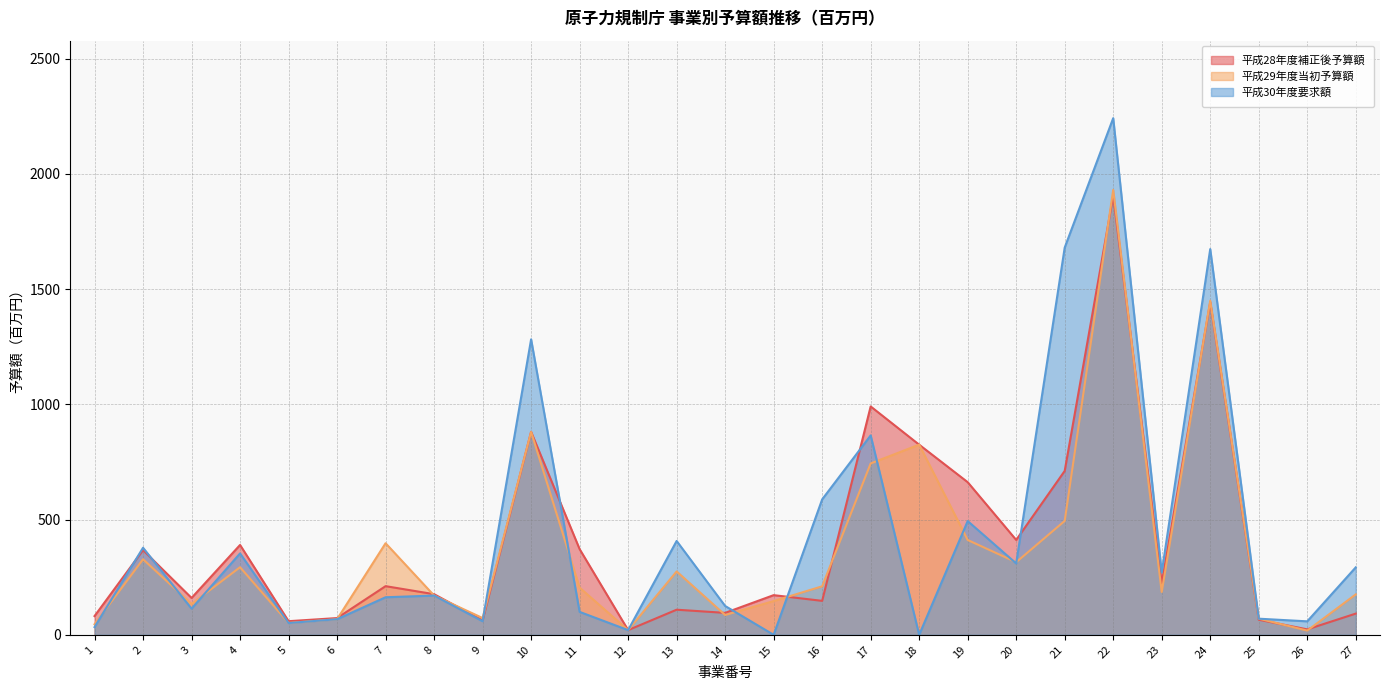

Reading left to right, list all the values displayed in this chart.

平成28年度補正後予算額: 1=81.3	2=367.6	3=160.0	4=389.9	5=59.1	6=72.6	7=211.1	8=176.3	9=62.5	10=880.8	11=371.9	12=20.4	13=109.0	14=95.2	15=172.1	16=147.3	17=991.0	18=825.1	19=662.4	20=411.7	21=711.2	22=1905.0	23=223.9	24=1443.3	25=65.5	26=23.7	27=92.1
平成29年度当初予算額: 1=45.9	2=328.0	3=133.7	4=293.3	5=51.6	6=67.6	7=397.4	8=170.5	9=72.8	10=880.8	11=204.7	12=20.3	13=275.0	14=86.0	15=146.4	16=210.5	17=743.7	18=825.2	19=411.4	20=315.1	21=494.3	22=1930.9	23=186.0	24=1450.0	25=70.2	26=18.3	27=175.3
平成30年度要求額: 1=33.5	2=377.9	3=113.6	4=353.2	5=51.1	6=67.6	7=163.0	8=170.3	9=59.0	10=1282.4	11=99.5	12=20.3	13=407.3	14=125.1	15=0.0	16=587.7	17=865.3	18=0.0	19=493.6	20=309.7	21=1680.4	22=2242.1	23=270.7	24=1673.9	25=70.0	26=58.5	27=292.7